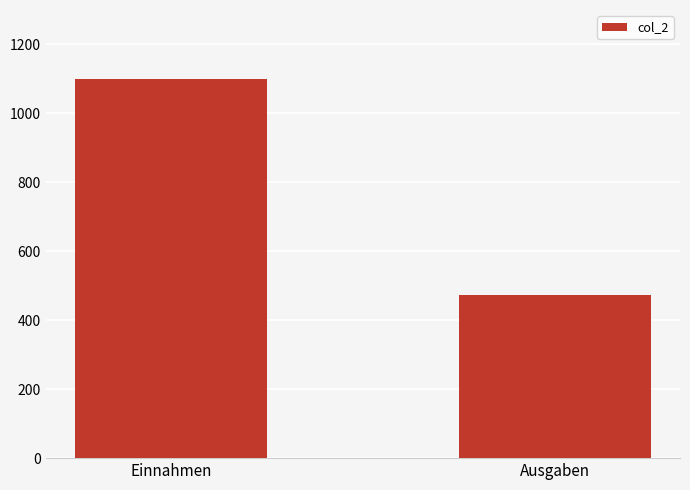

What is the maximum value shown in the chart?

1100.0